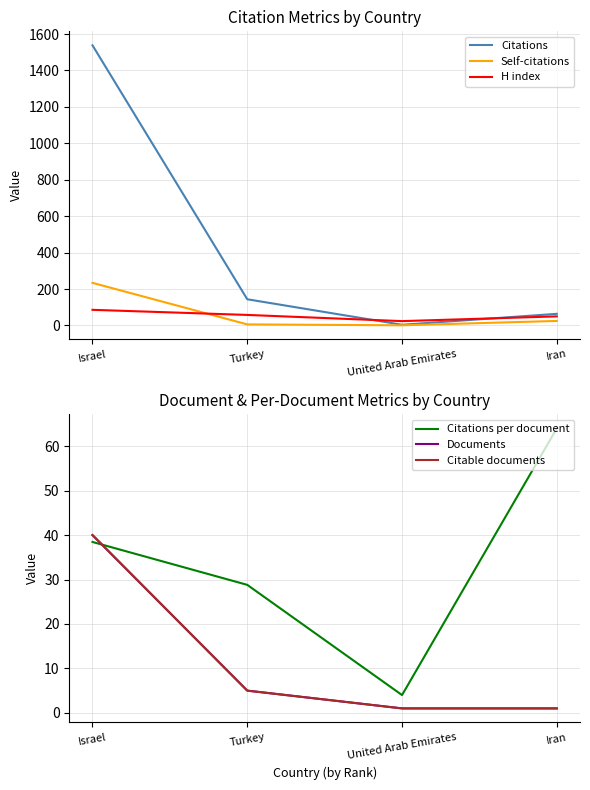

What is the smallest value displayed?

1.0